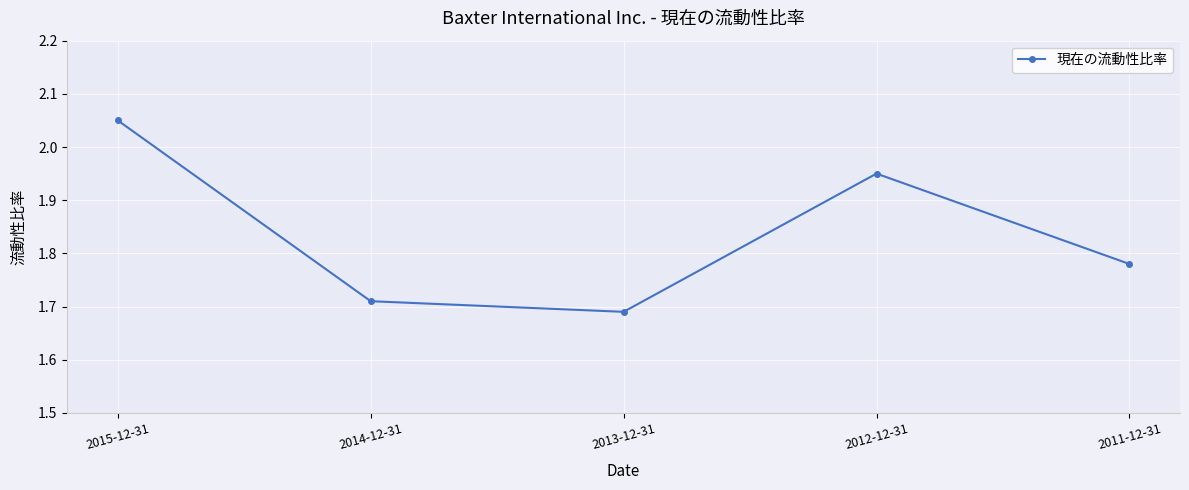

The chart shows a value of 0.5 at 2014-12-31. True or false?

False